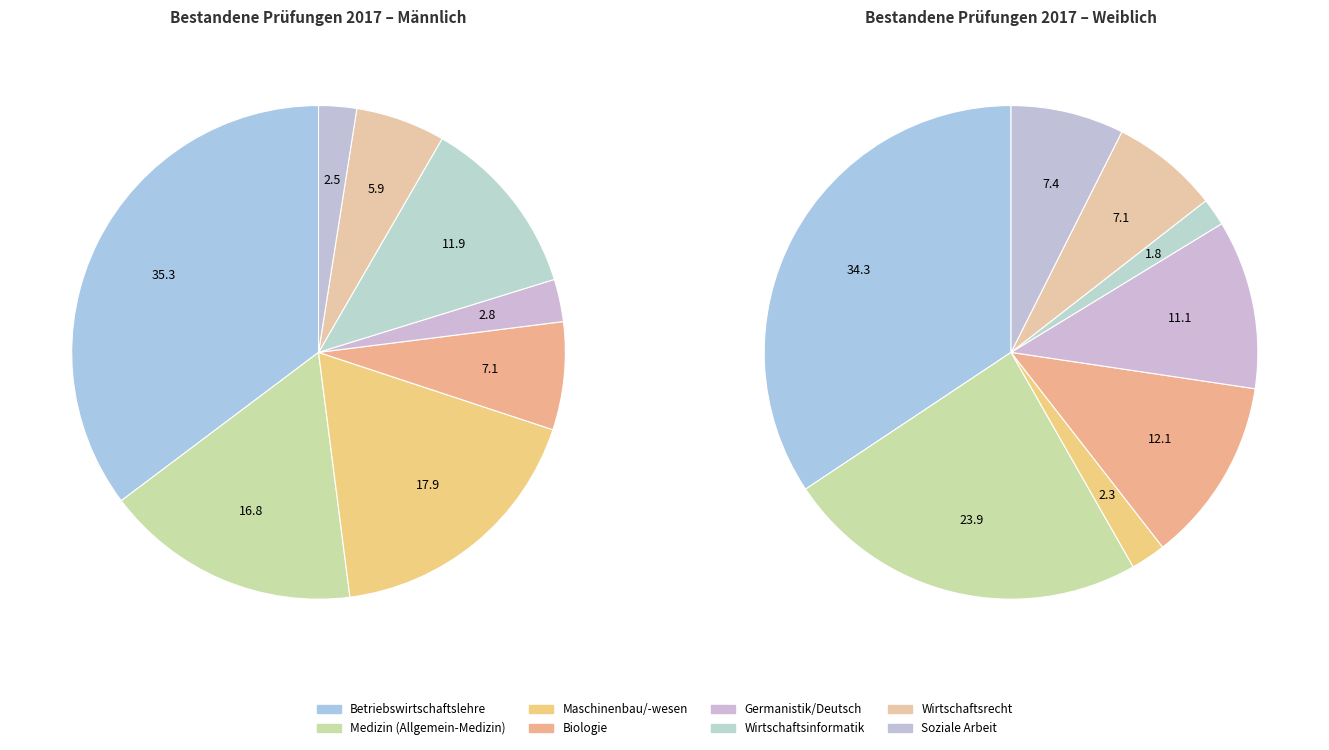

The values_w slice represents 4% of the pie. True or false?

False